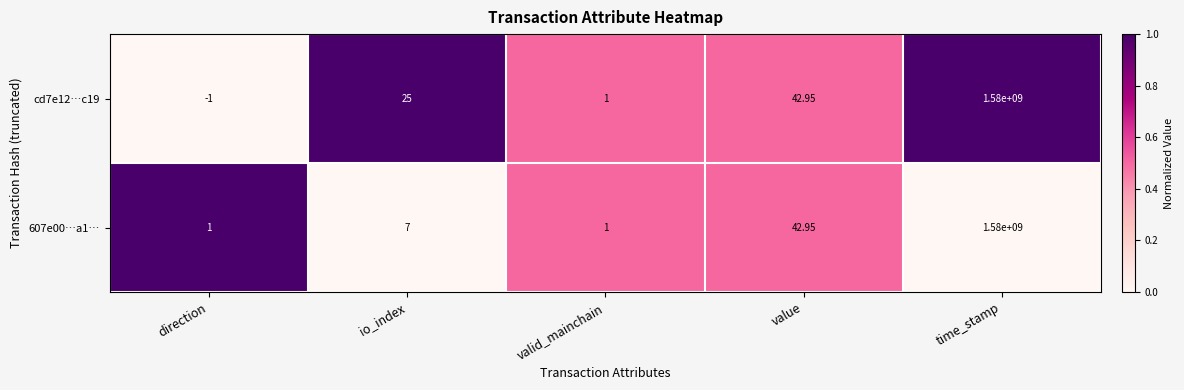

Which category has the lowest value across all series?

direction